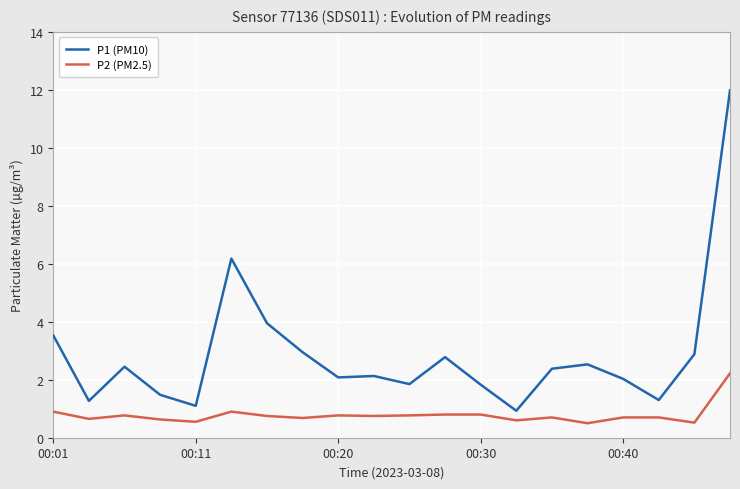

What is the difference between the highest and lowest values at 5?

5.3